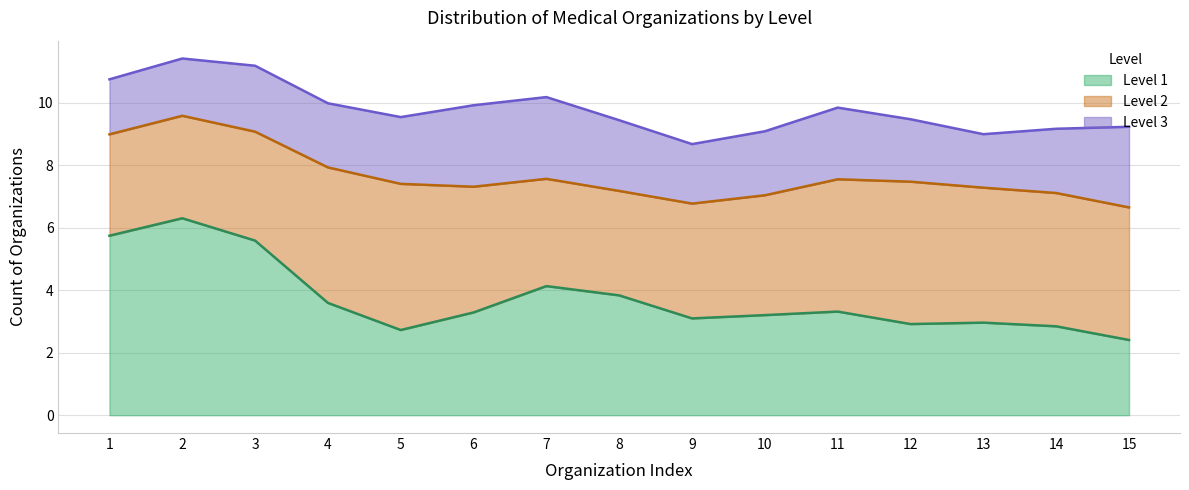

What is the total value across all series at 10?

9.1